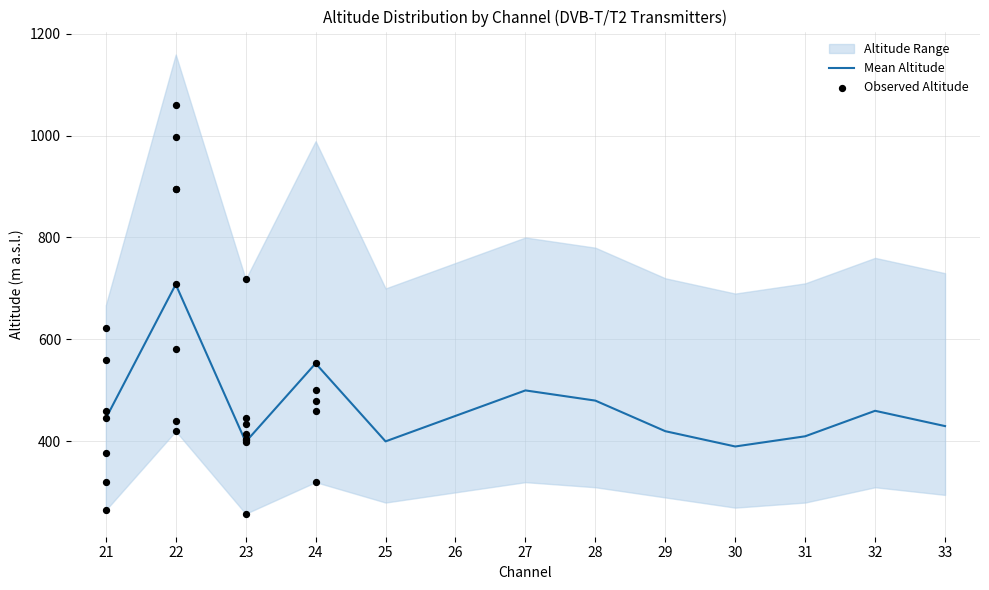

At which category is the sum across all series the highest?

22